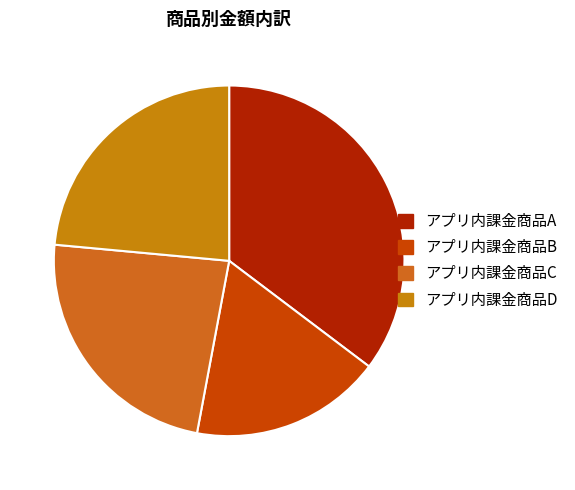

To the nearest percent, what portion does アプリ内課金商品C represent?

24%